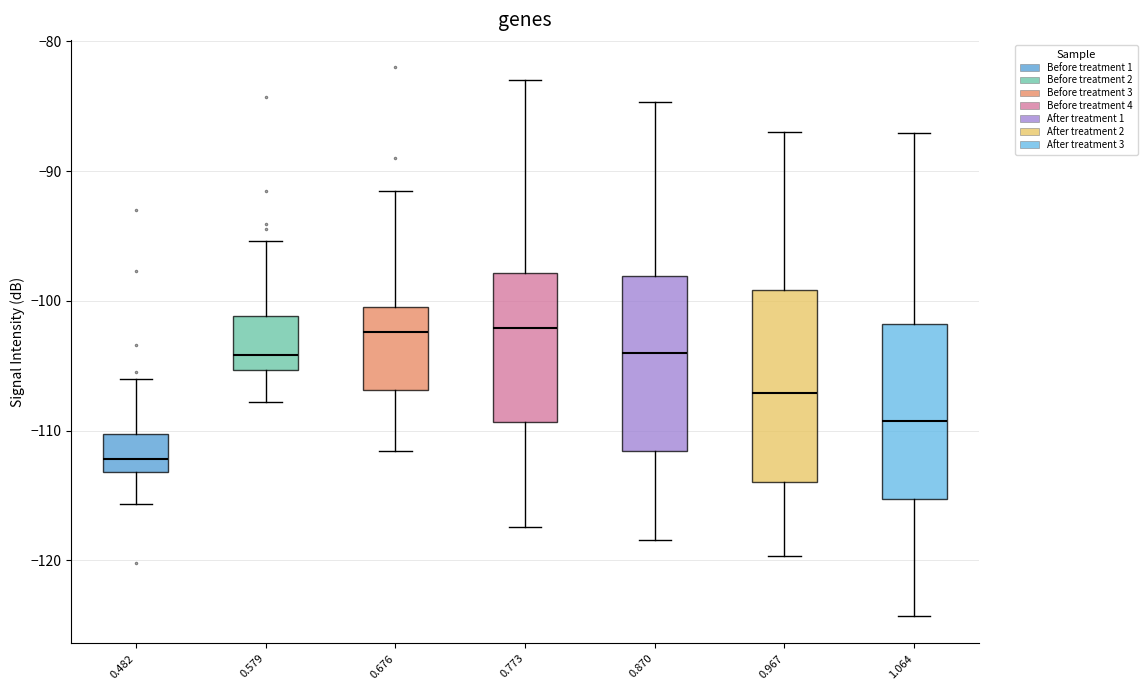

Reading left to right, read every box against the y-axis: the position of its median line, the range the box covers, and the ends of its whiskers. The values are not printed on the chart, so give them approximately, as read against the axis.

0.482: median -112, box -113 to -110, whiskers -116 to -106
0.579: median -104, box -105 to -101, whiskers -108 to -95
0.676: median -102, box -107 to -100, whiskers -112 to -91
0.773: median -102, box -109 to -98, whiskers -117 to -83
0.870: median -104, box -112 to -98, whiskers -118 to -85
0.967: median -107, box -114 to -99, whiskers -120 to -87
1.064: median -109, box -115 to -102, whiskers -124 to -87